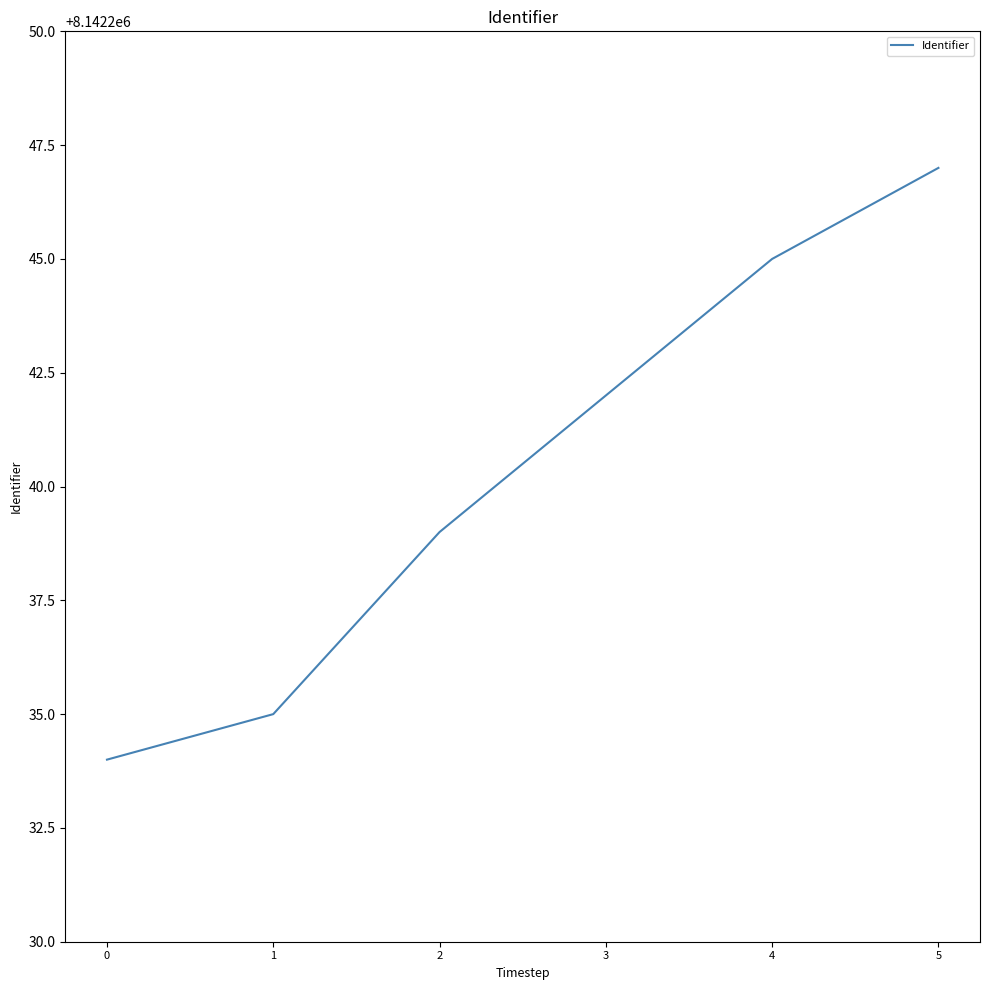

What is the approximate value at 5, to the nearest 5?

8142245